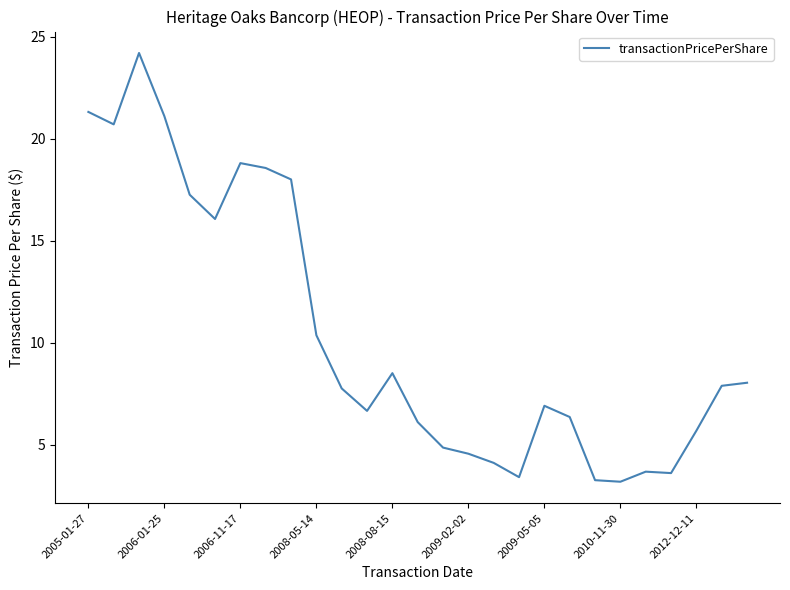

What is the smallest value displayed?

3.2